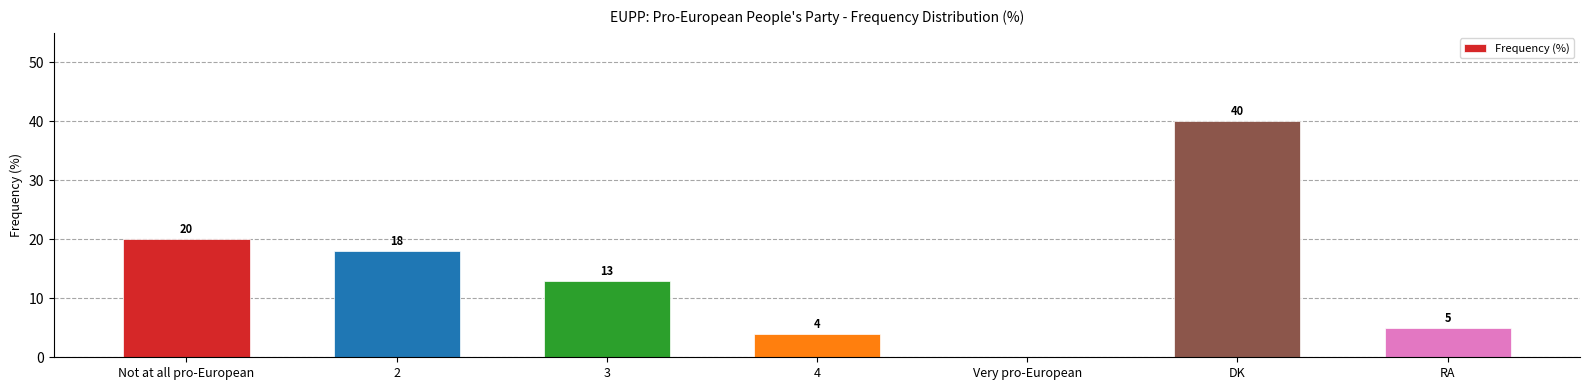

What is the ratio of the value at 3 to the value at RA?

2.6